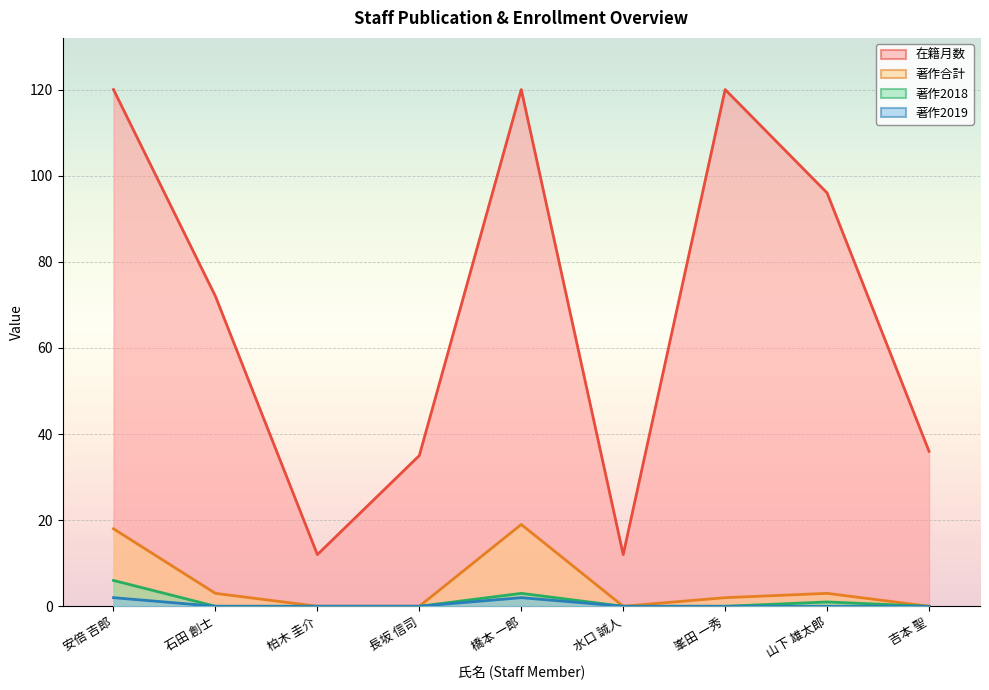

At which label is 在籍月数 closest to 66?

石田 創士